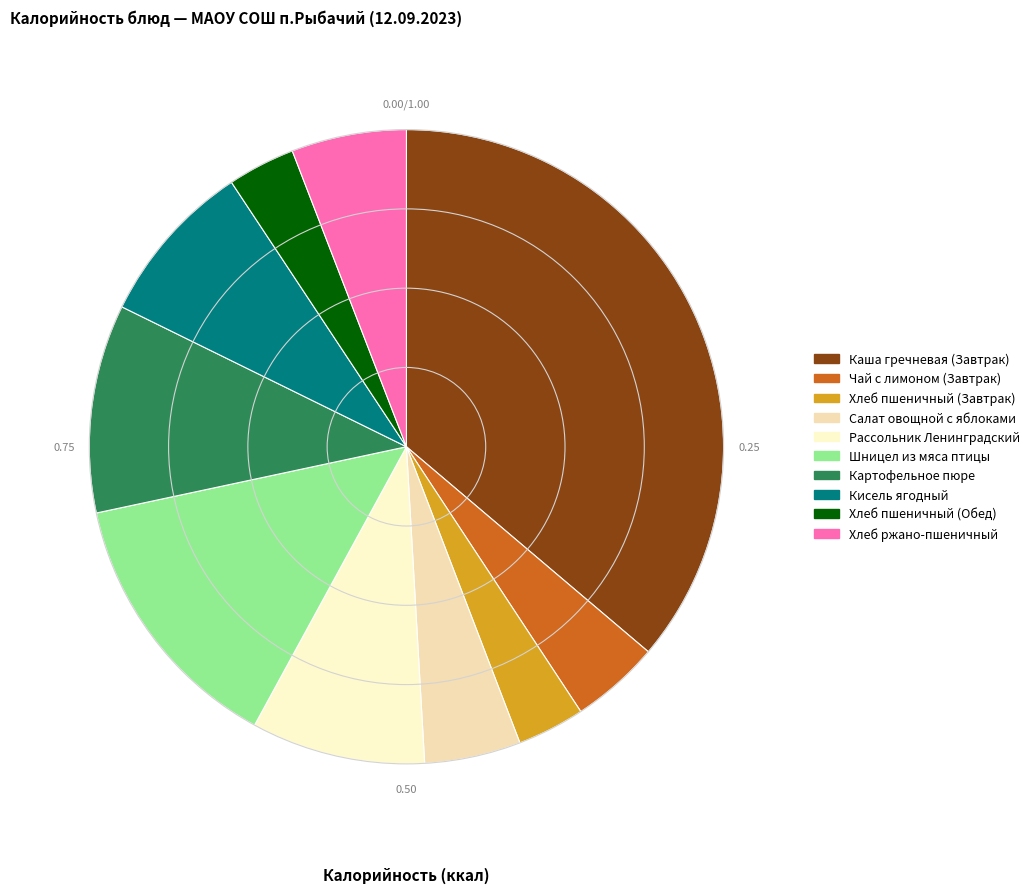

To the nearest percent, what is the average slice percentage?

10%